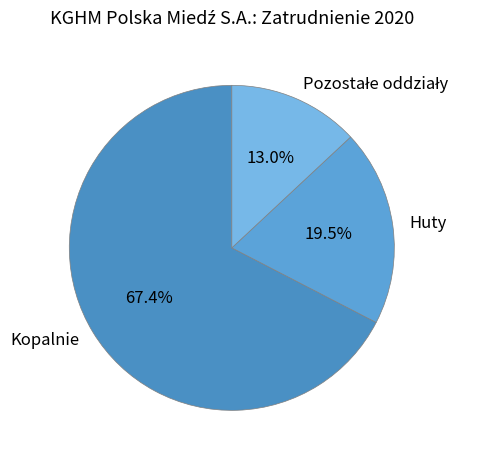

Approximately how many times larger is the value at Huty compared to Kopalnie?

0.3